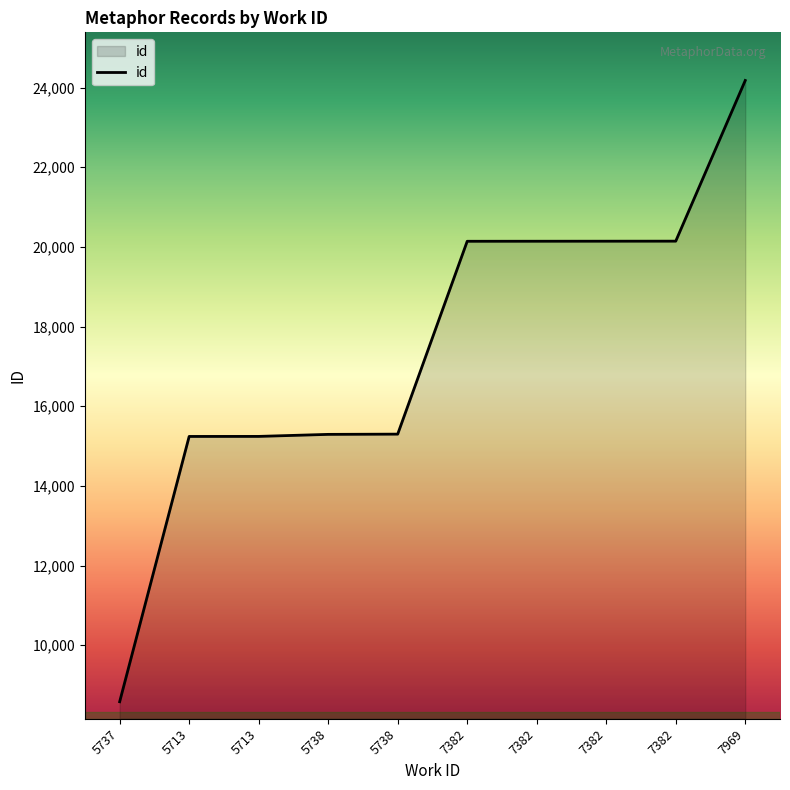

What is the smallest value displayed?

8582